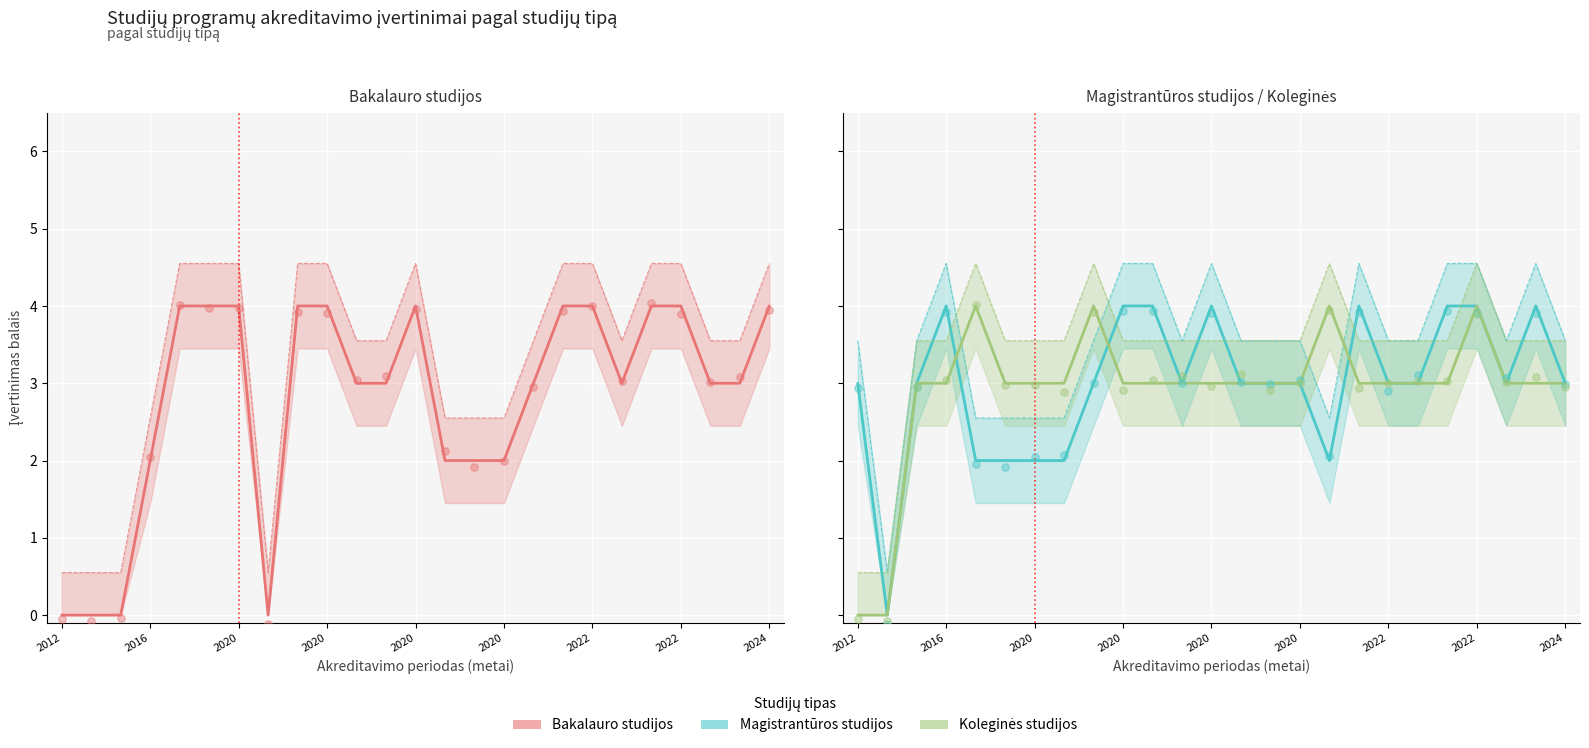

What are all the series names shown in the legend?

Bakalauro studijos, Magistrantūros studijos, Koleginės studijos